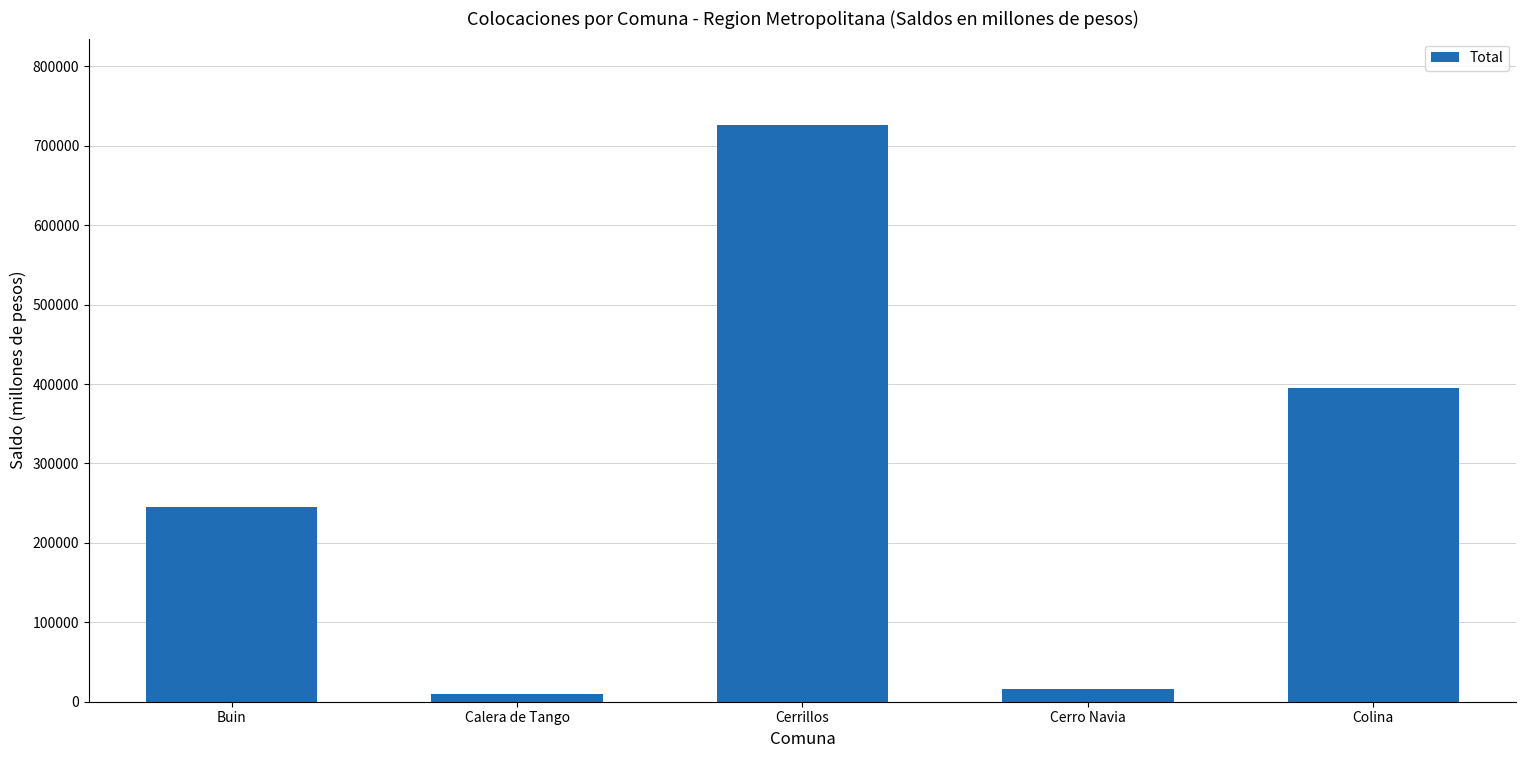

How many data points does each series have?

5